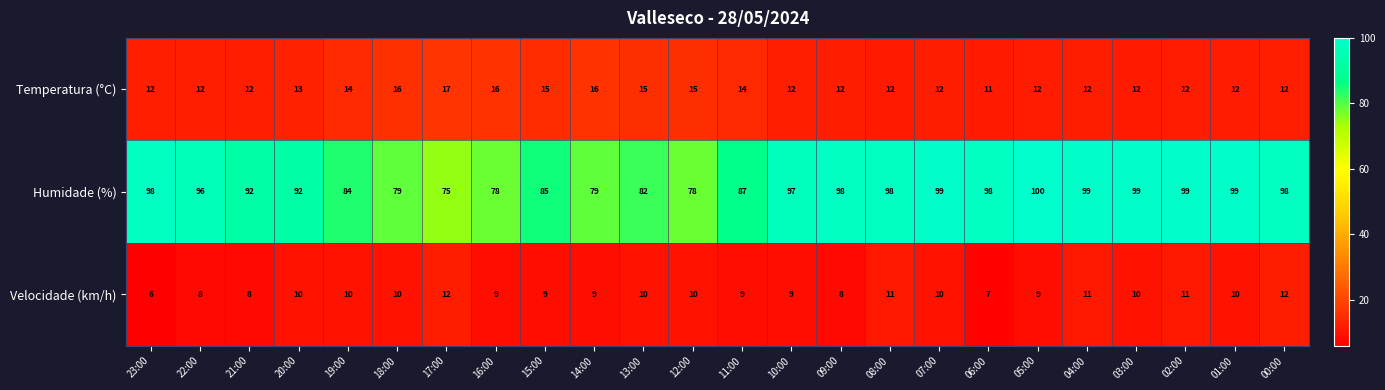

Rank the series at 19:00 from lowest to highest value.

Velocidade (km/h), Temperatura (°C), Humidade (%)